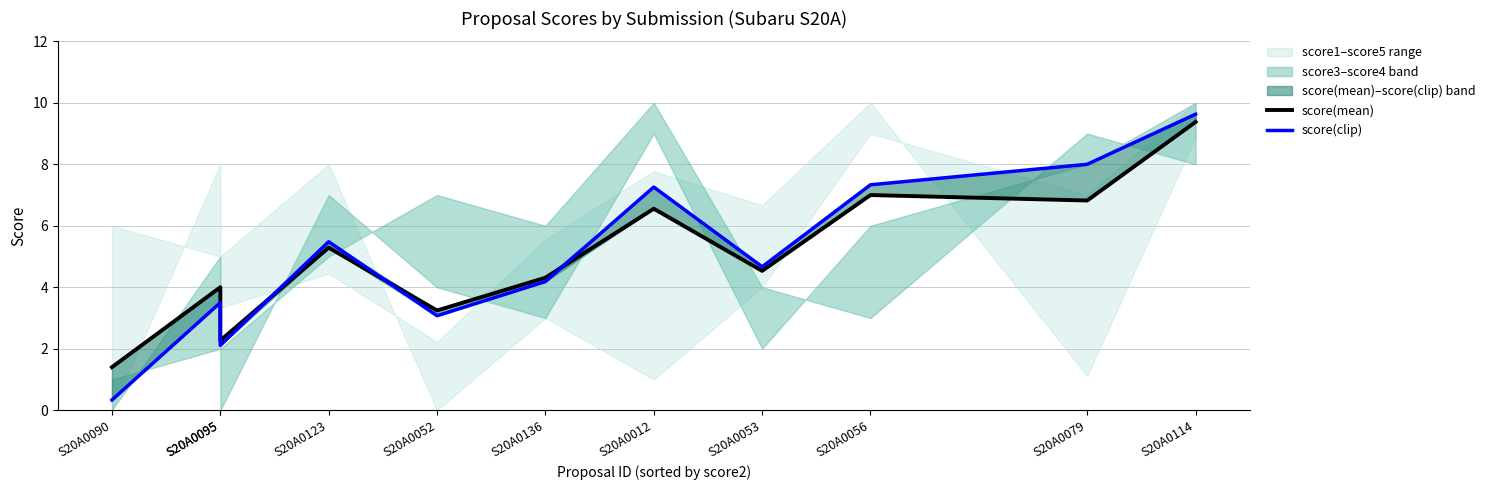

Does the chart display data point markers on the line(s)?

No